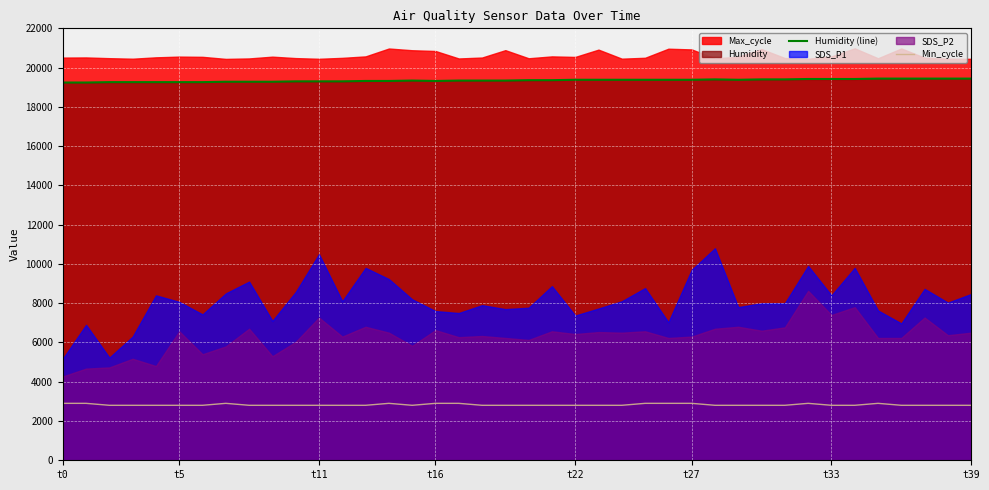

Is it true that Humidity (line) equals 12152 at 38?

False